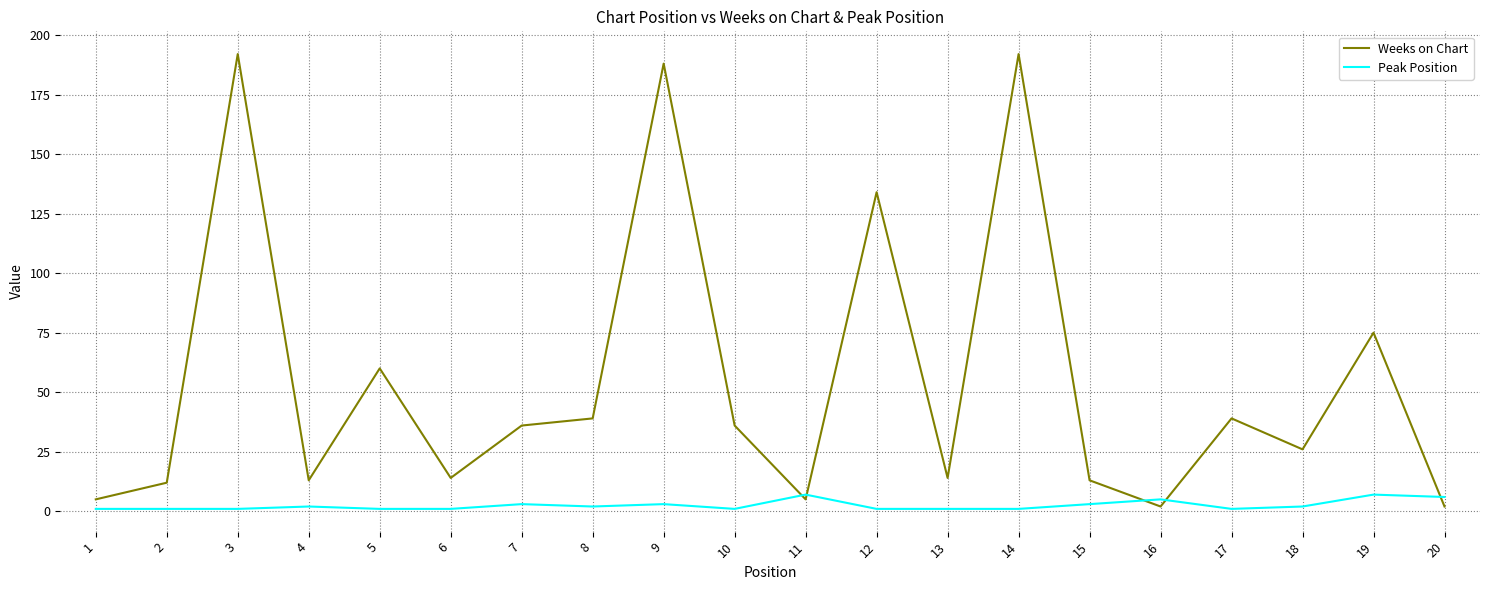

Is the value of Weeks on Chart at 3 greater than the value of Peak Position at 19?

Yes